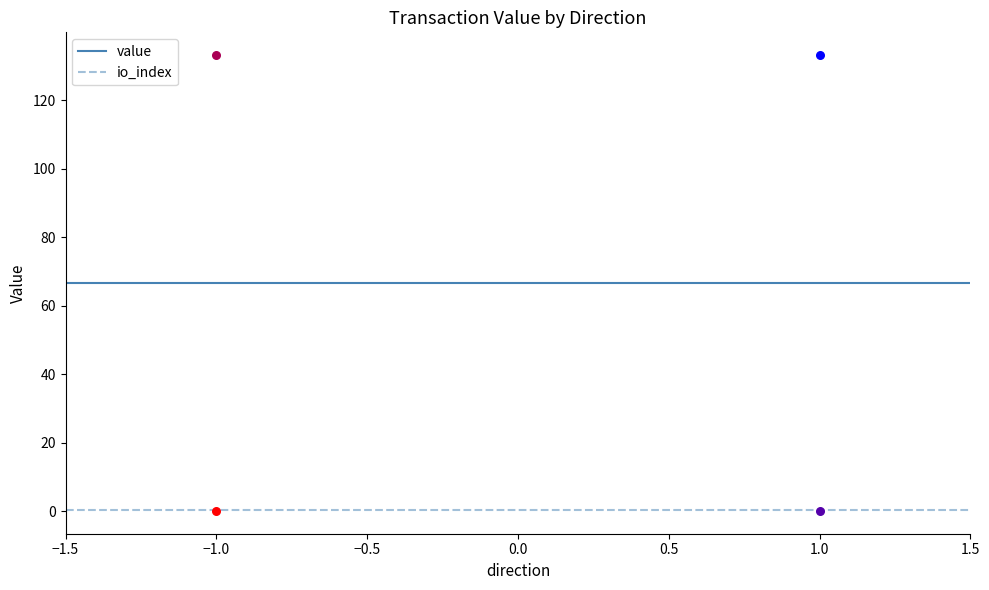

At how many categories does at least one series exceed 66?

2